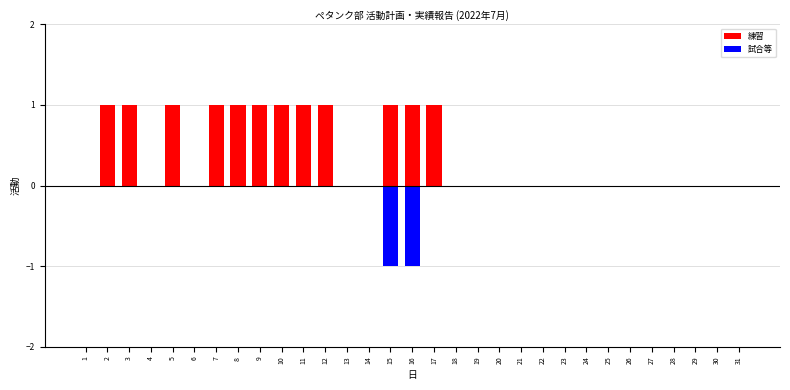

Does the chart contain stacked bars?

No